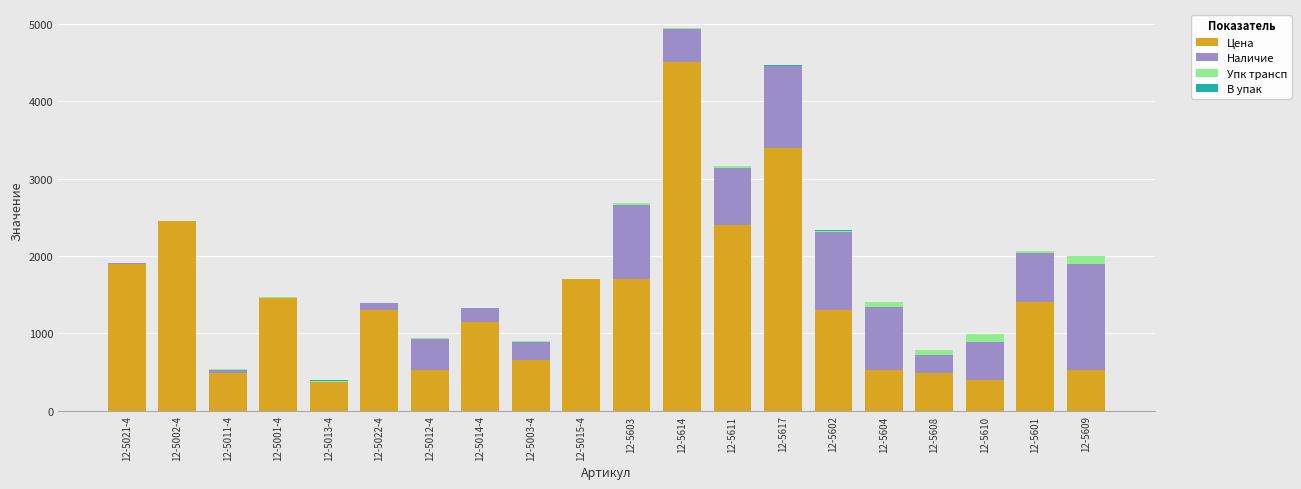

True or false: Цена has a value of 1400 at 12-5601.

True